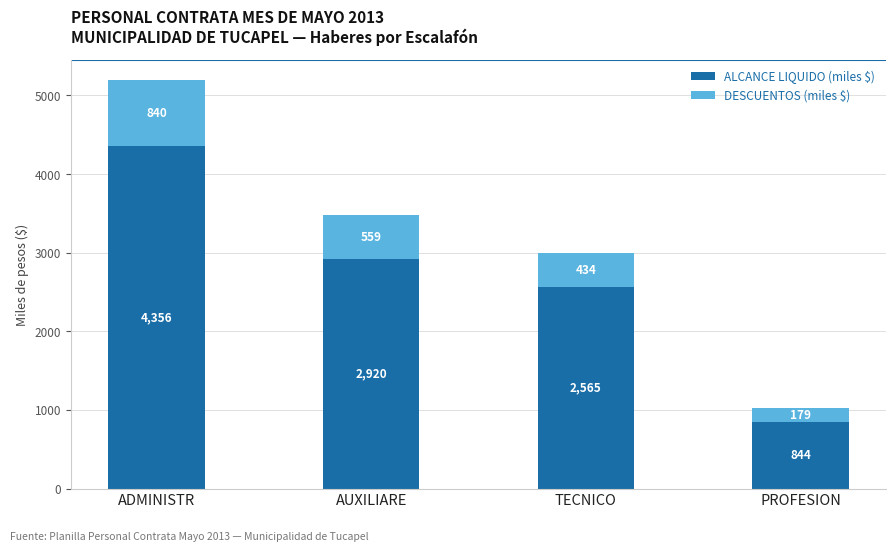

What is the minimum value for ALCANCE LIQUIDO (miles $)?

844.4